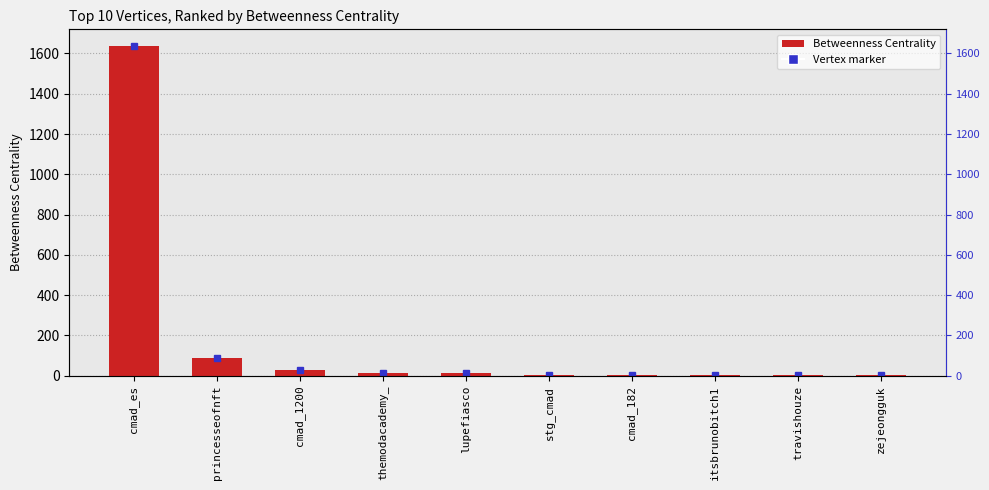

Are the bars grouped side by side (vs. stacked)?

No